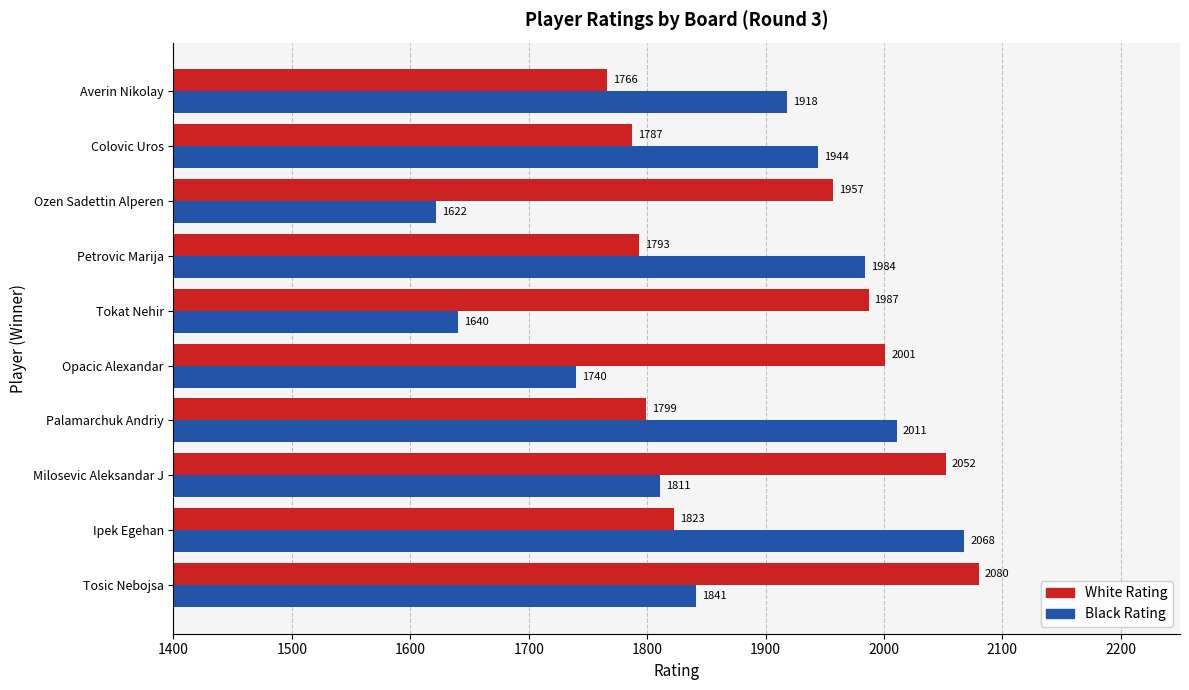

What is the sum of the Black Rating values at Milosevic Aleksandar J and Averin Nikolay?

3729